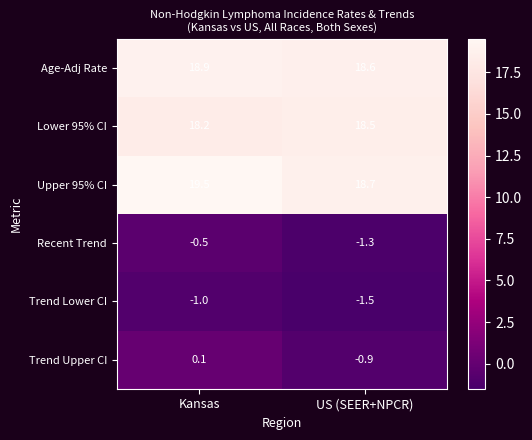

At which label does Trend Upper CI first exceed 0?

Kansas